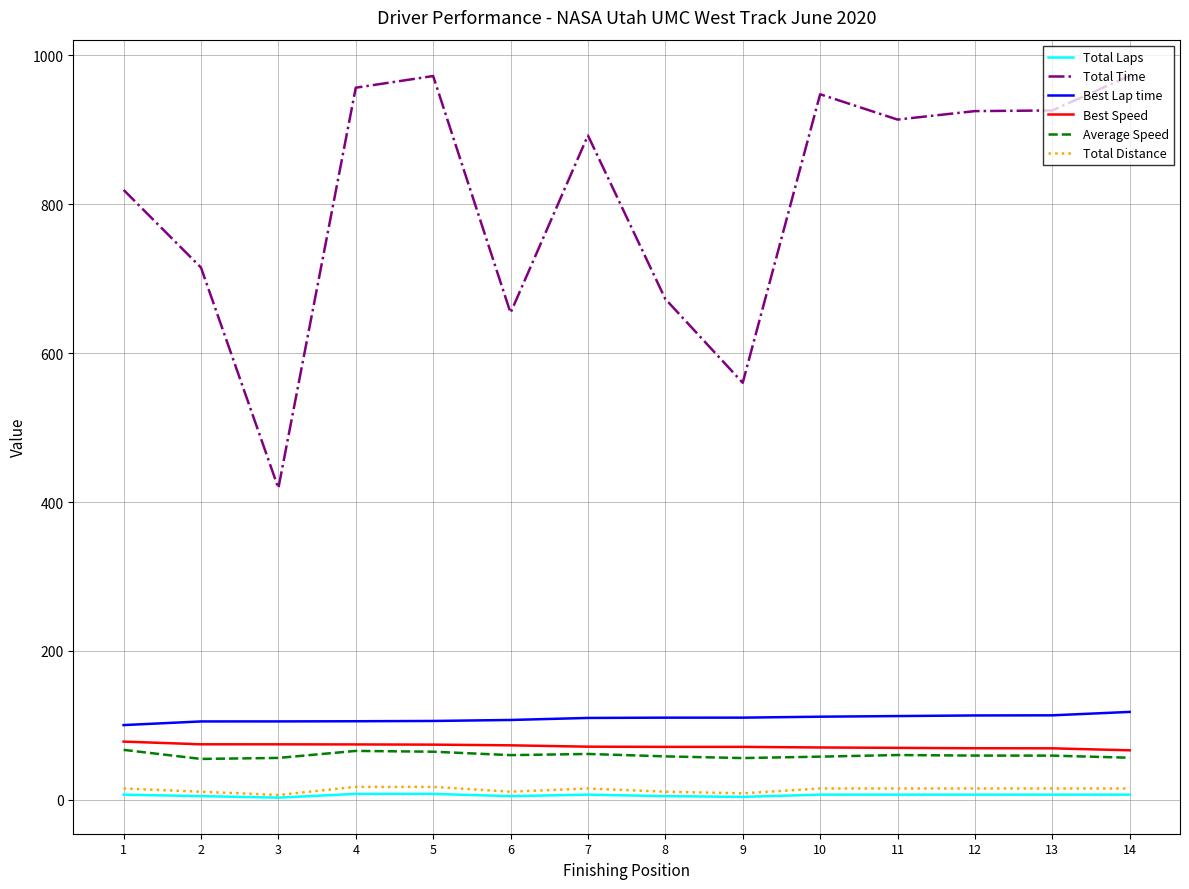

What is the maximum value shown in the chart?

972.5